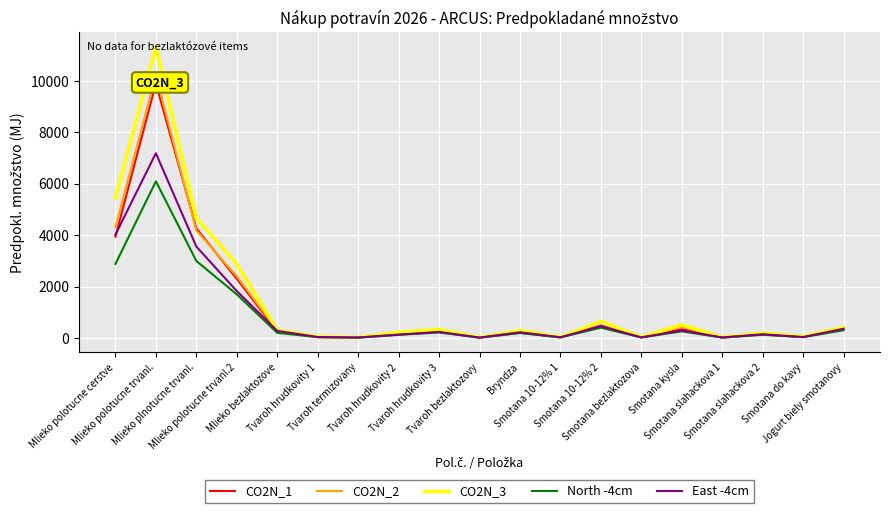

Where is the first local maximum for CO2N_1?

Mlieko polotucne trvanl.